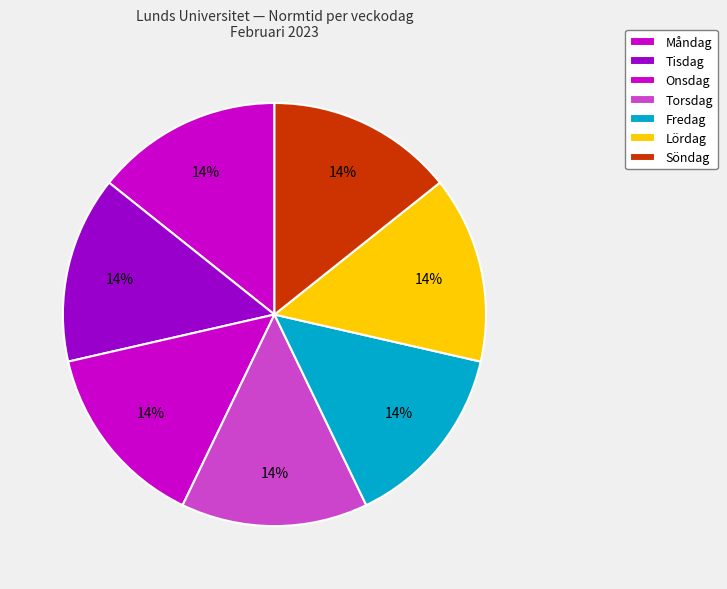

How many slices are in this pie chart?

7